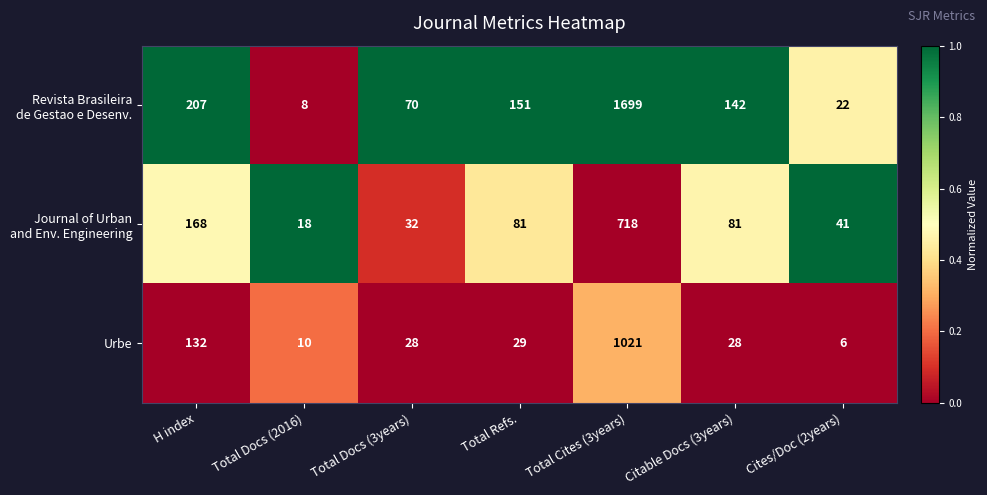

The value of Urbe at Citable Docs (3years) is 28. True or false?

True